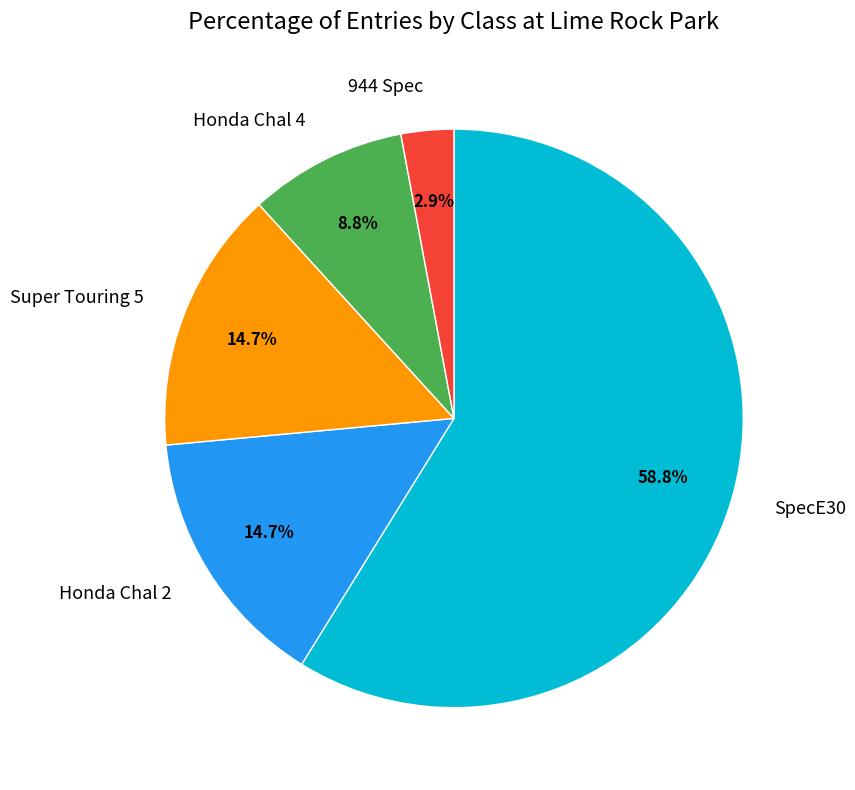

To the nearest percent, what is the difference between the largest and smallest slice percentages?

56%